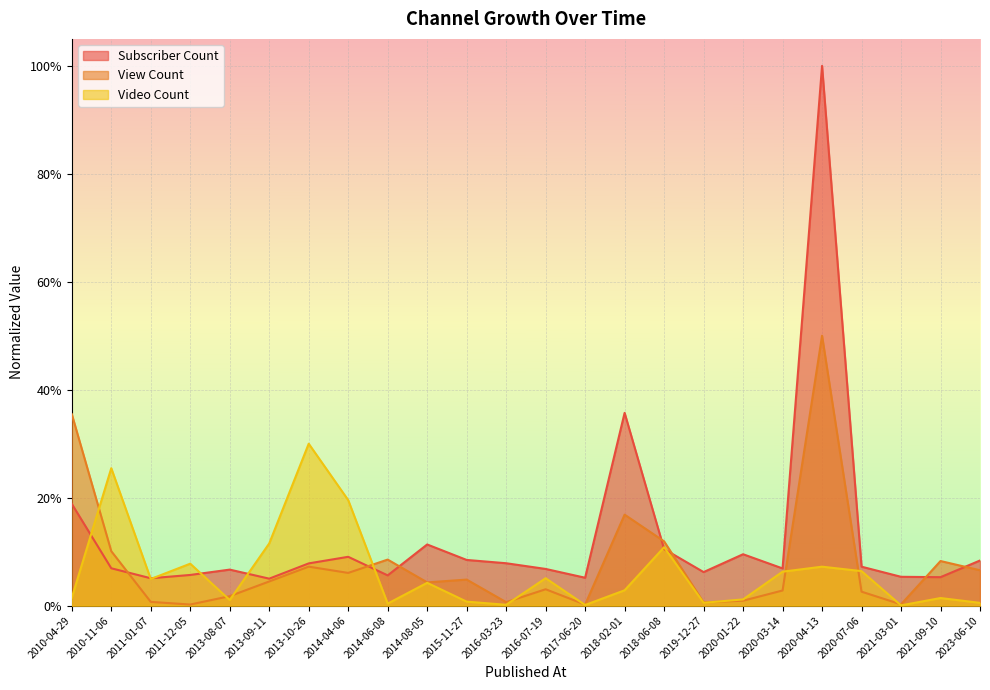

How many intersections are there between View Count and Video Count?

10